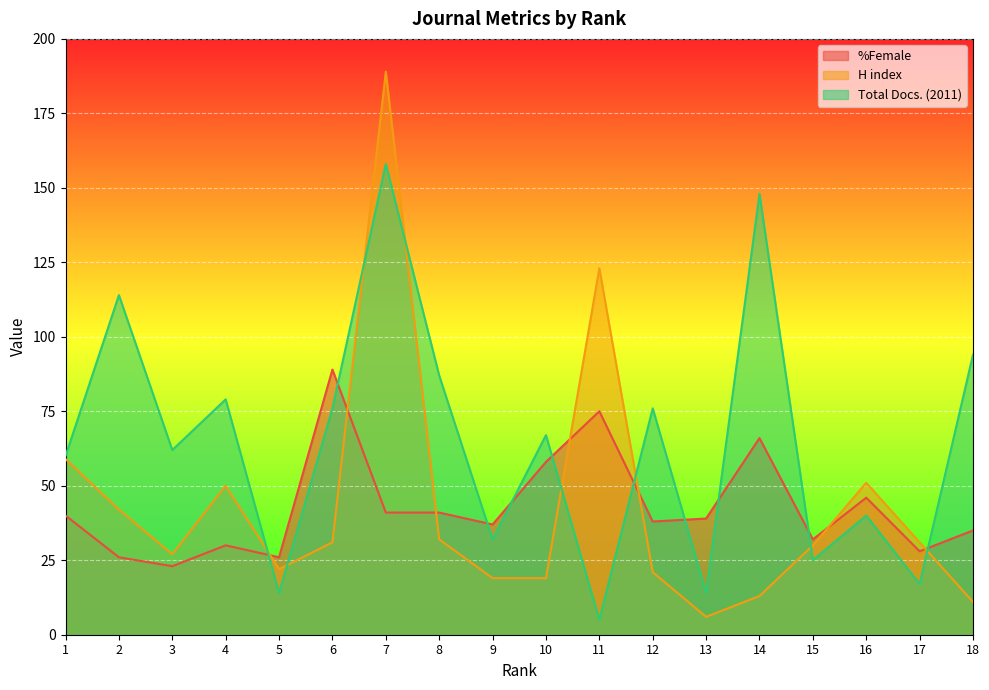

What is the lowest value of the %Female series?

23